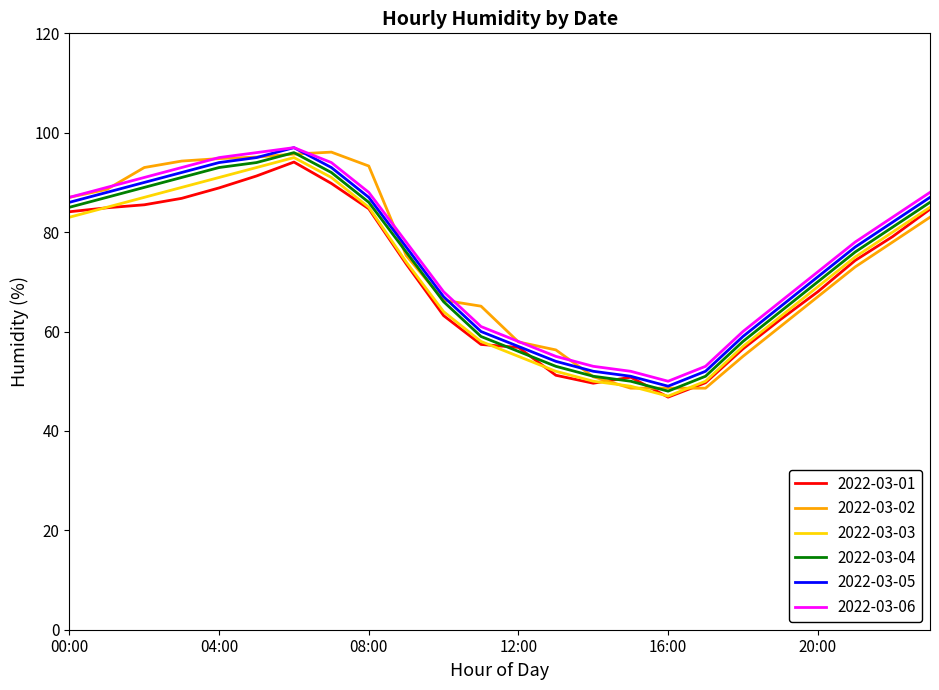

What is the minimum value shown in the chart?

46.8